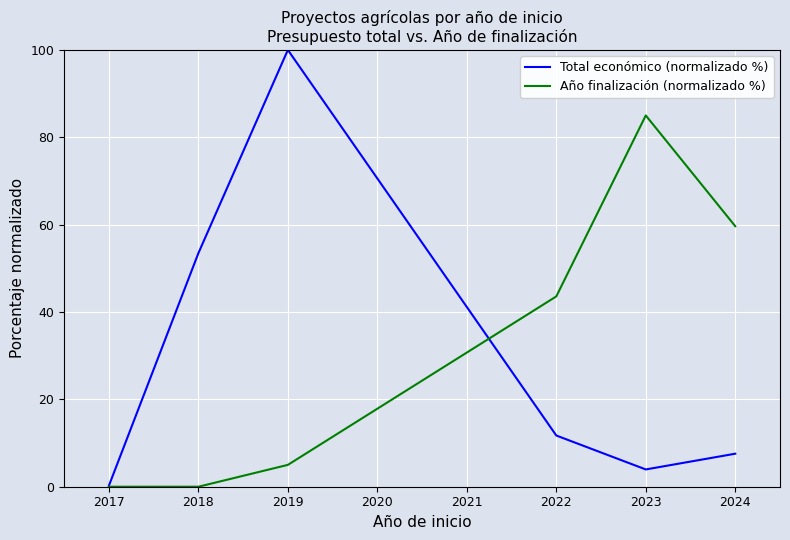

How many lines are shown in the chart?

2